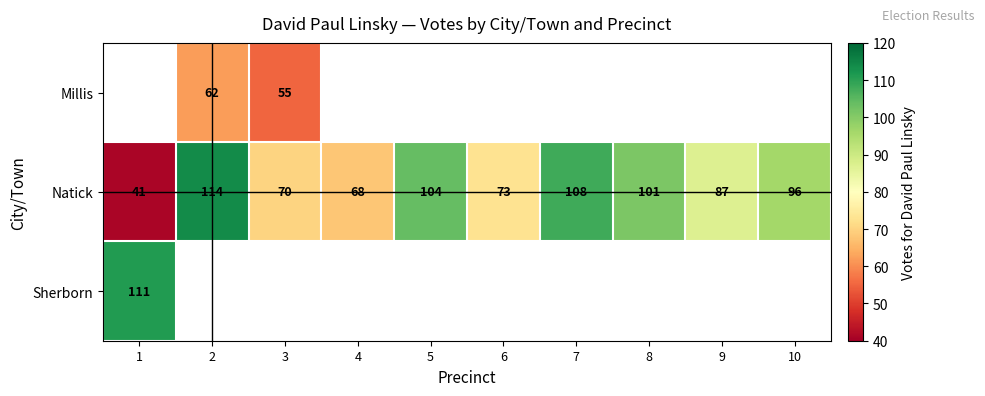

What is the maximum value shown in the chart?

114.0